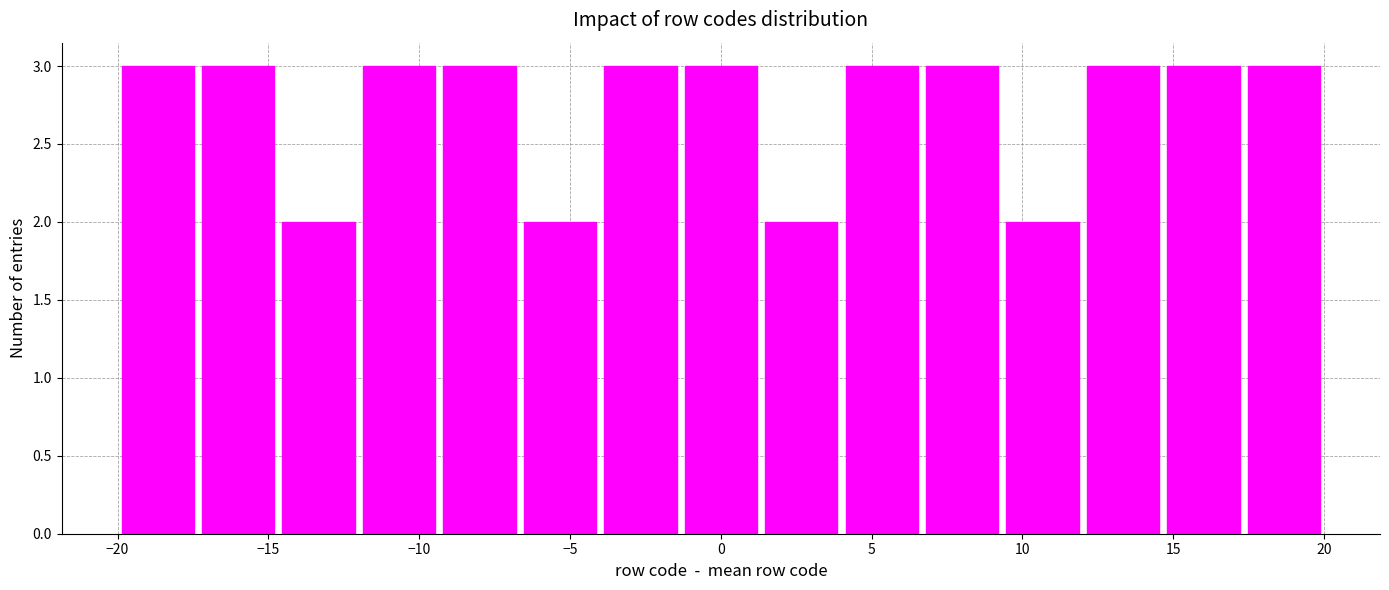

Reading left to right, transcribe this chart: for each bar, give the range it covers on the x-axis and its height. Neither the bar edges nor the heights are printed on the chart, so give them approximately, as read against the axes.

-20.0 to -17.5: 3
-17.5 to -14.5: 3
-14.5 to -12.0: 2
-12.0 to -9.5: 3
-9.5 to -6.5: 3
-6.5 to -4.0: 2
-4.0 to -1.5: 3
-1.5 to 1.5: 3
1.5 to 4.0: 2
4.0 to 6.5: 3
6.5 to 9.5: 3
9.5 to 12.0: 2
12.0 to 14.5: 3
14.5 to 17.5: 3
17.5 to 20.0: 3